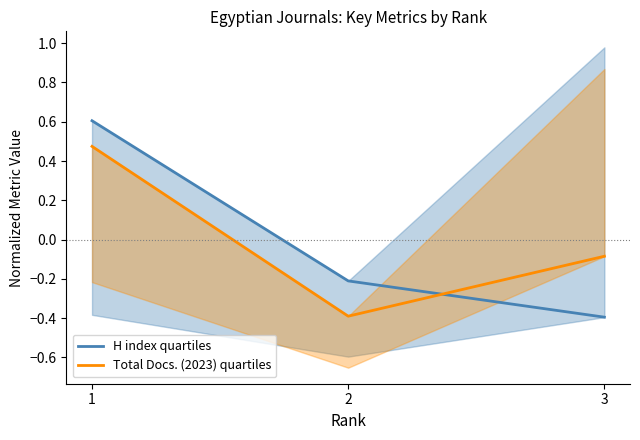

What is the value of the H index quartiles point at the 1st from the left?

0.6